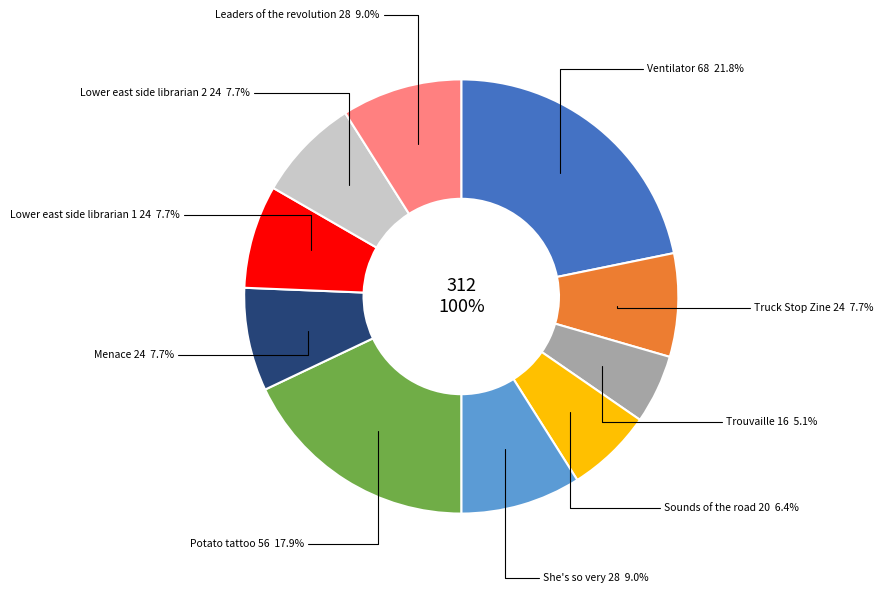

To the nearest percent, what percentage of the pie is She's so very (6654)?

9%